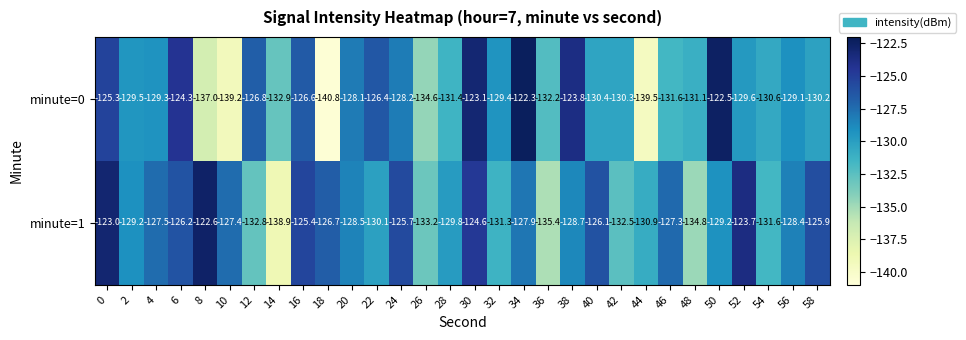

At which category is the sum across all series the highest?

30